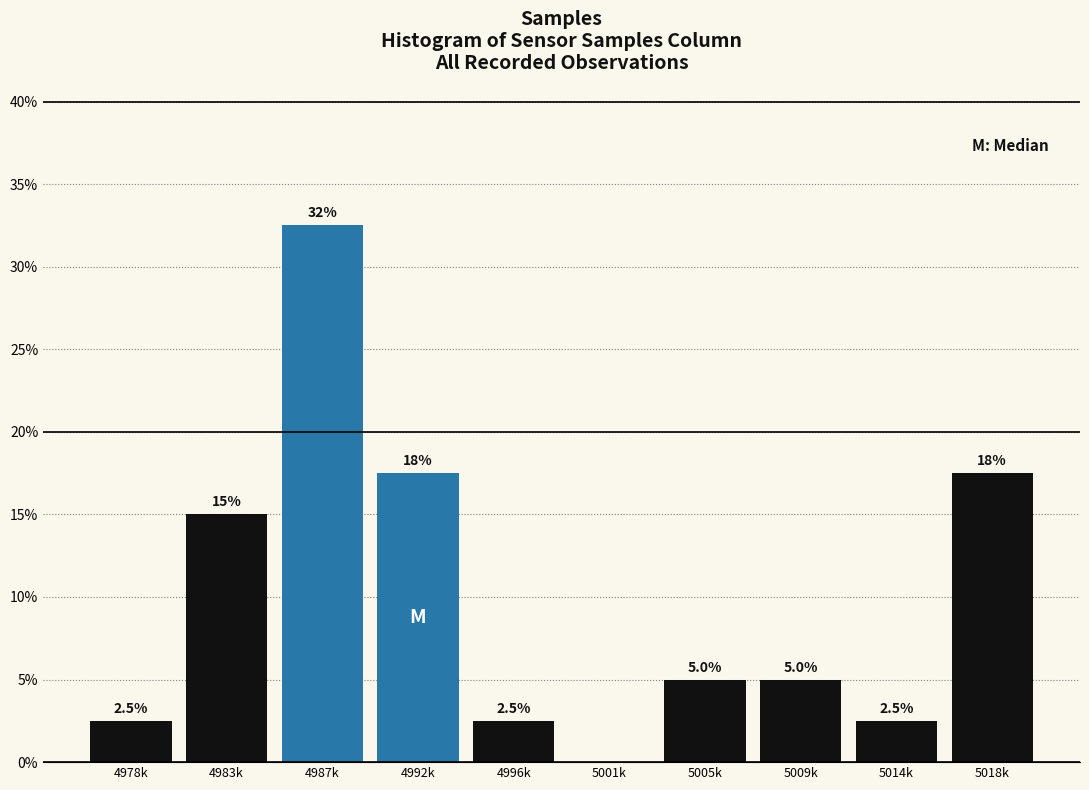

Reading left to right, extract all data points from this chart.

4978k=2.5	4983k=15.0	4987k=32.5	4992k=17.5	4996k=2.5	5001k=0.0	5005k=5.0	5009k=5.0	5014k=2.5	5018k=17.5